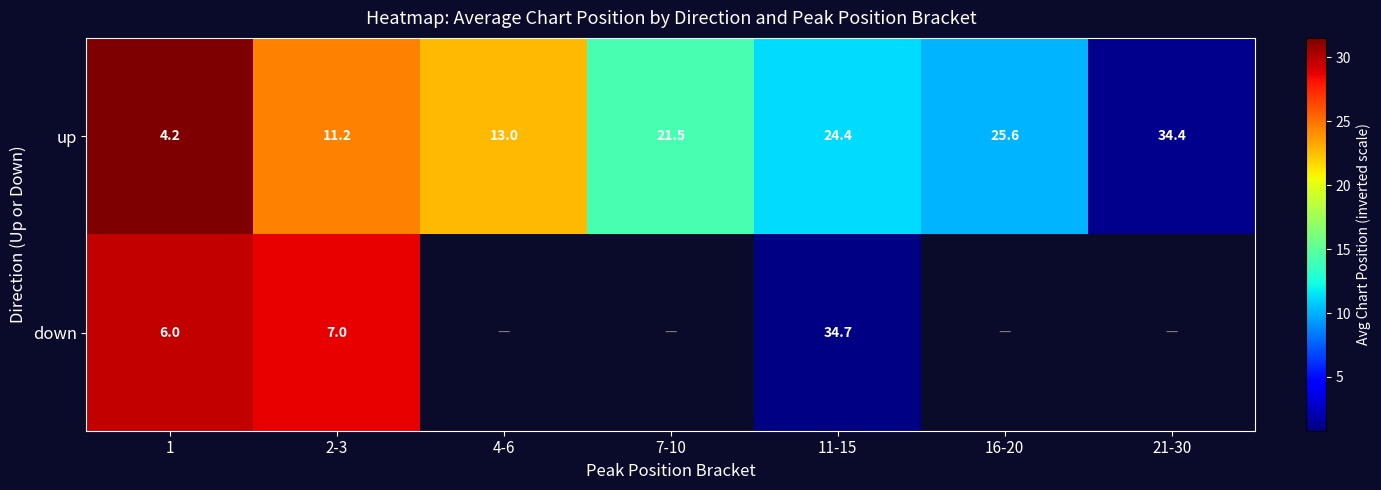

What is the difference between the up values at 11-15 and 2-3?

13.2